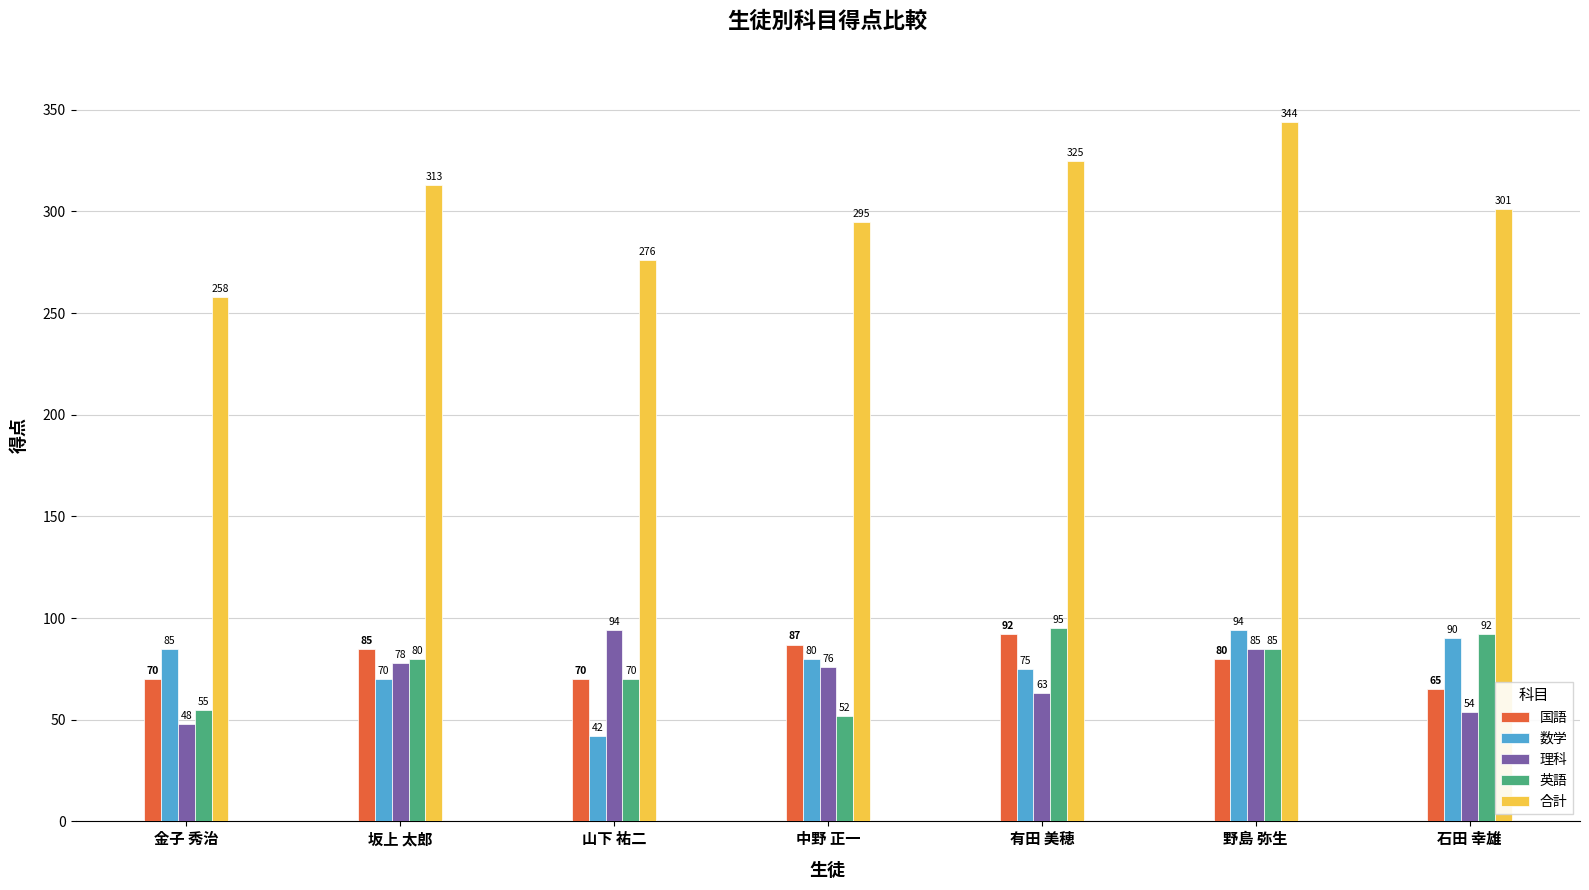

Reading left to right, extract all data points from this chart.

国語: 70	85	70	87	92	80	65
数学: 85	70	42	80	75	94	90
理科: 48	78	94	76	63	85	54
英語: 55	80	70	52	95	85	92
合計: 258	313	276	295	325	344	301